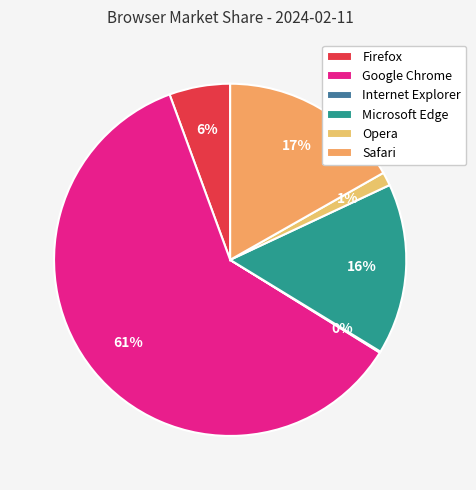

How many slices are in this pie chart?

6